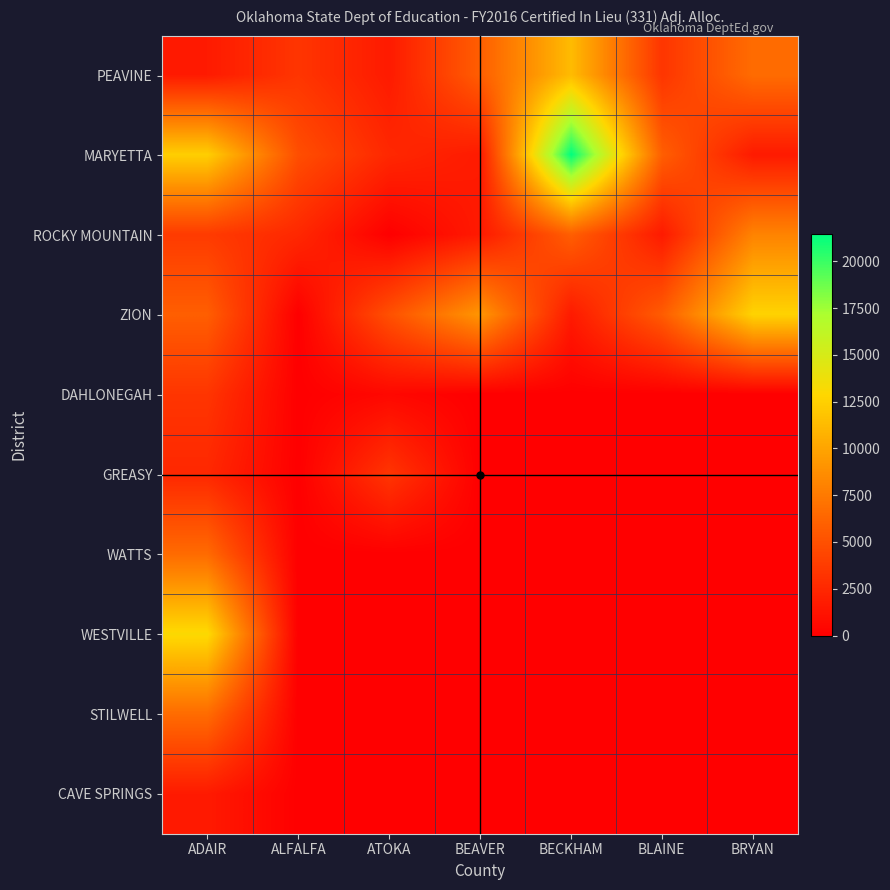

Between ALFALFA and BLAINE, which series saw the biggest shift?

ZION